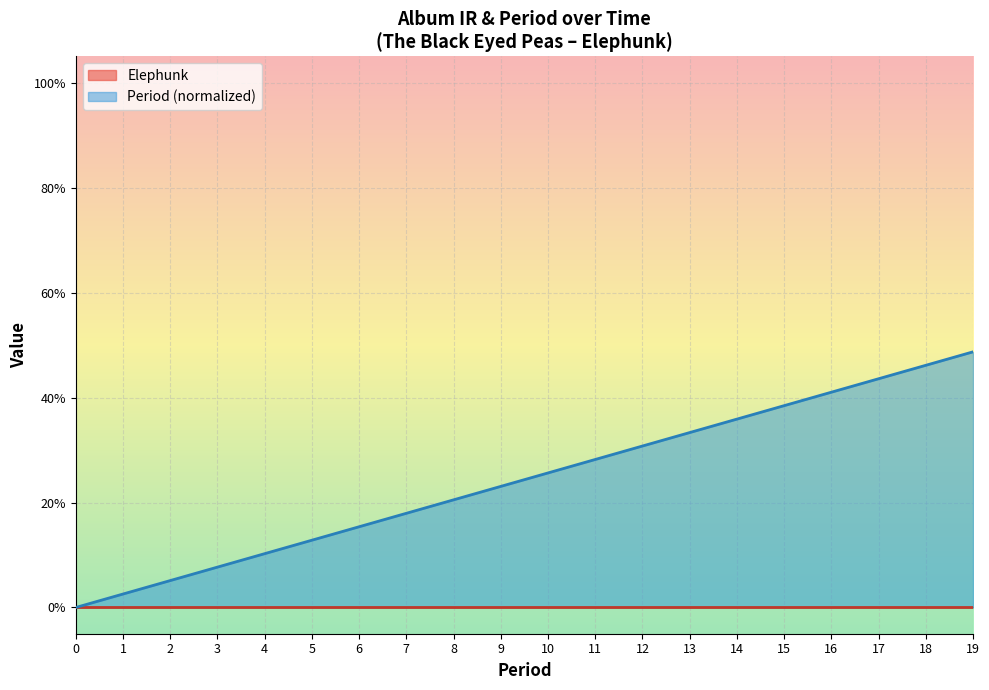

What is the value of the 17th point from the left?

0.4